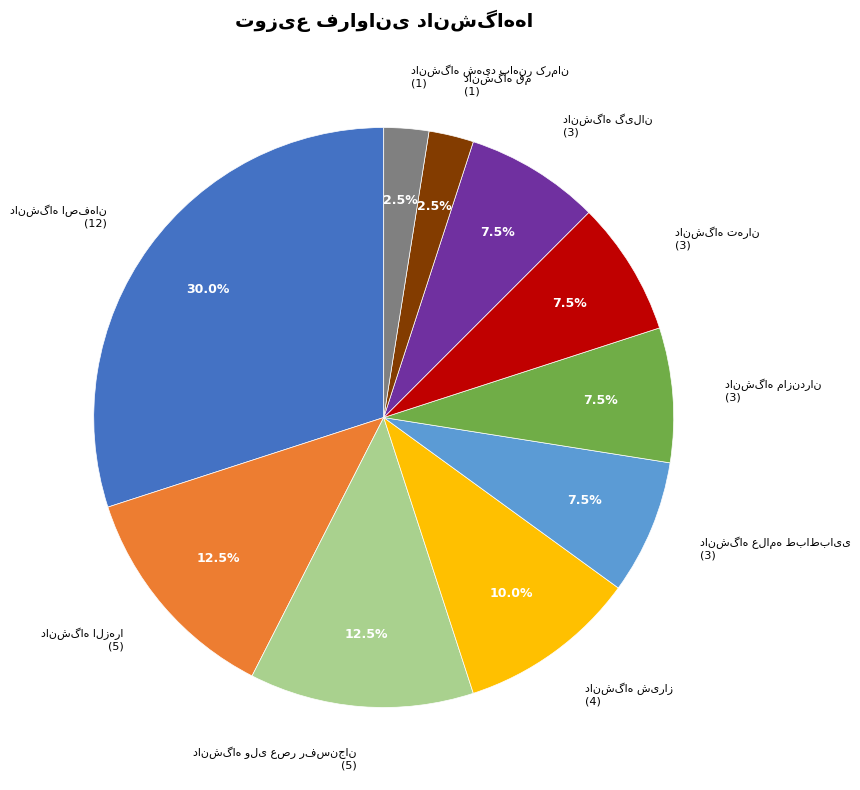

Is there a majority slice in this chart?

No